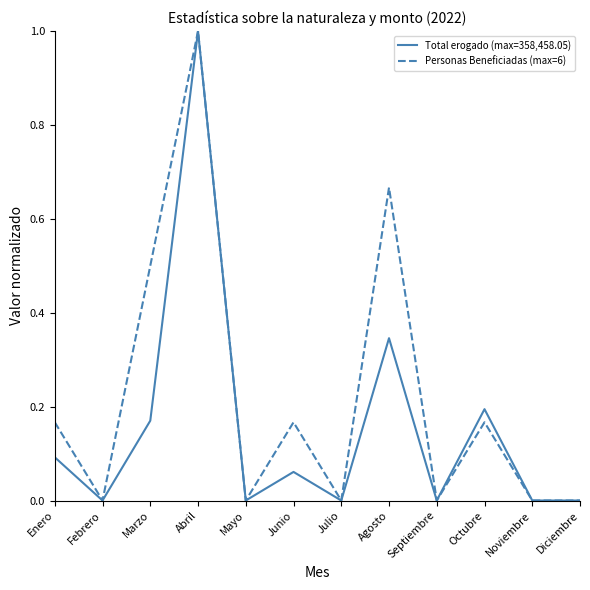

True or false: Personas Beneficiadas (max=6) has a value of 1.0 at Agosto.

False